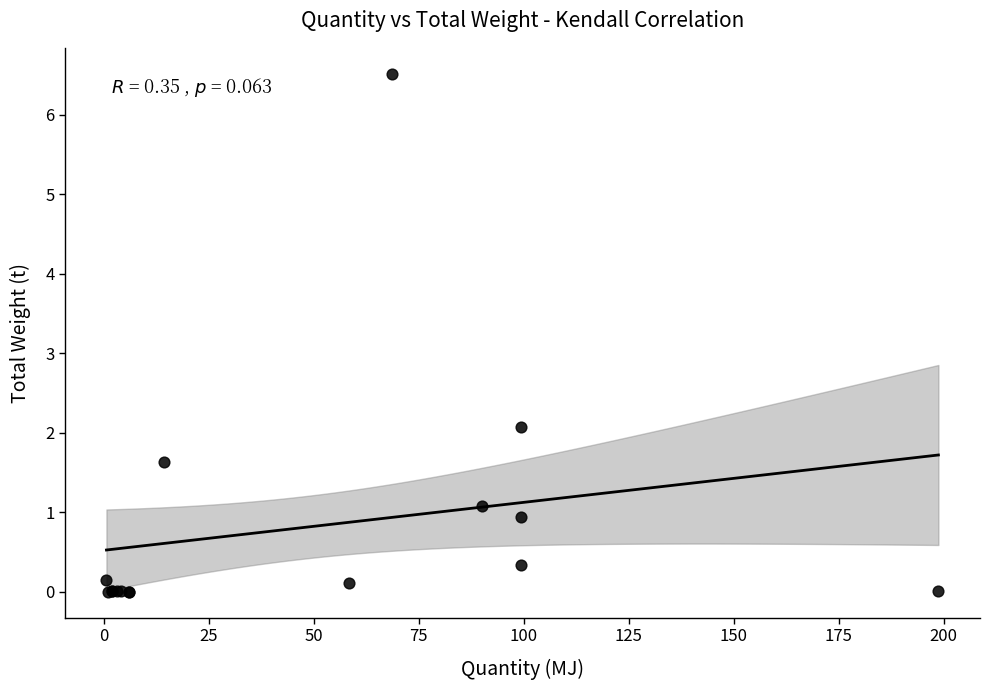

What Y value in the scatter plot is closest to 3?

2.1